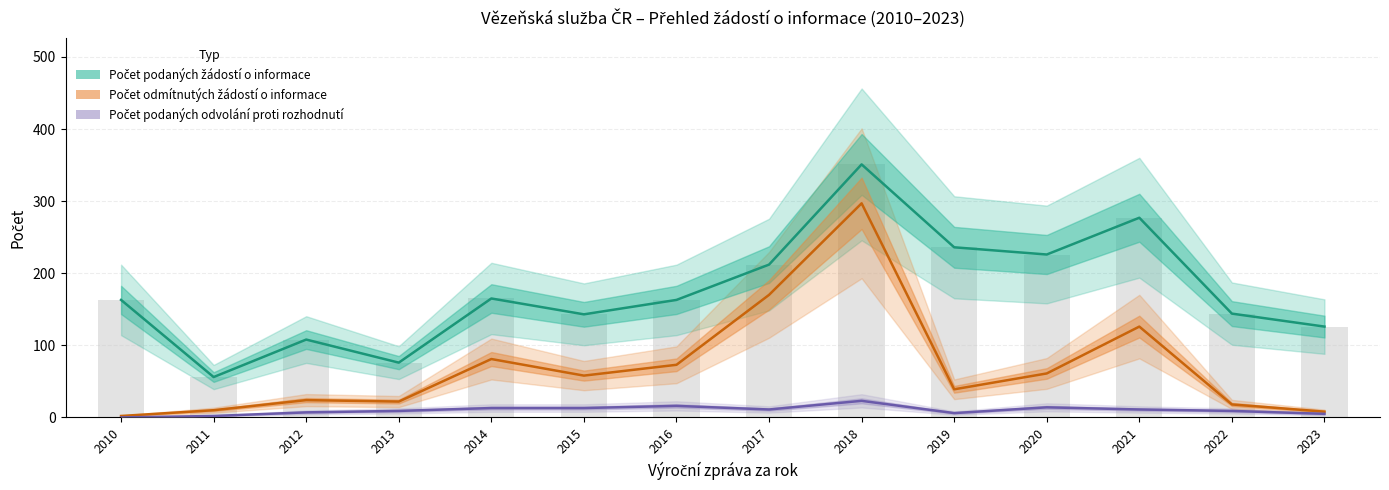

Rank the categories by Počet odmítnutých žádostí o informace value from highest to lowest.

2018, 2017, 2021, 2014, 2016, 2020, 2015, 2019, 2012, 2013, 2022, 2011, 2023, 2010